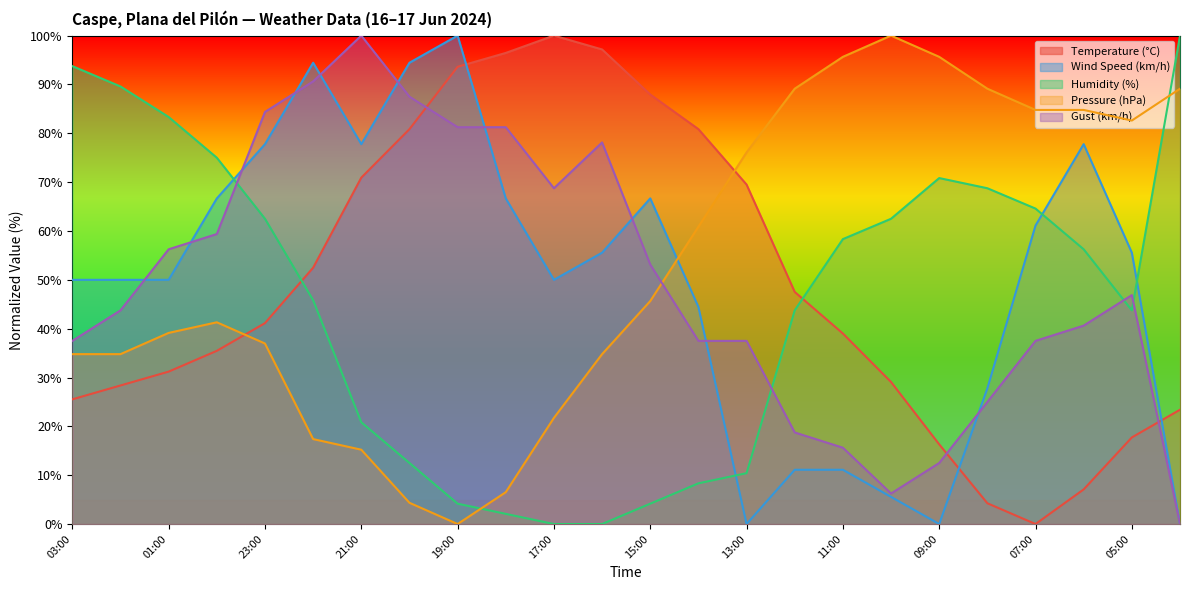

Reading left to right, extract all data points from this chart.

Temperature (°C): 25.5	28.4	31.2	35.5	41.1	52.5	70.9	80.9	93.6	96.5	100.0	97.2	87.9	80.9	69.5	47.5	39.0	29.1	16.3	4.3	0.0	7.1	17.7	23.4
Wind Speed (km/h): 50.0	50.0	50.0	66.7	77.8	94.4	77.8	94.4	100.0	66.7	50.0	55.6	66.7	44.4	0.0	11.1	11.1	5.6	0.0	27.8	61.1	77.8	55.6	0.0
Humidity (%): 93.8	89.6	83.3	75.0	62.5	45.8	20.8	12.5	4.2	2.1	0.0	0.0	4.2	8.3	10.4	43.8	58.3	62.5	70.8	68.8	64.6	56.2	43.8	100.0
Pressure (hPa): 34.8	34.8	39.1	41.3	37.0	17.4	15.2	4.3	0.0	6.5	21.7	34.8	45.7	60.9	76.1	89.1	95.7	100.0	95.7	89.1	84.8	84.8	82.6	89.1
Gust (km/h): 37.5	43.8	56.2	59.4	84.4	90.6	100.0	87.5	81.2	81.2	68.8	78.1	53.1	37.5	37.5	18.8	15.6	6.2	12.5	25.0	37.5	40.6	46.9	0.0